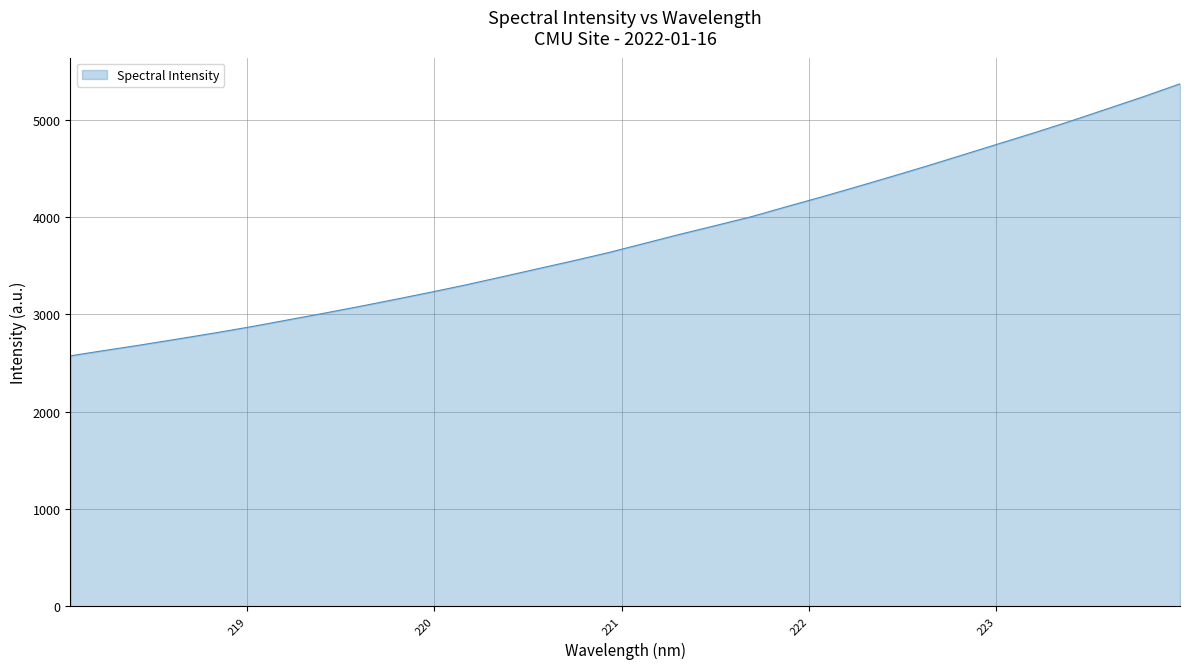

What is the difference between the maximum and minimum values?

2796.9